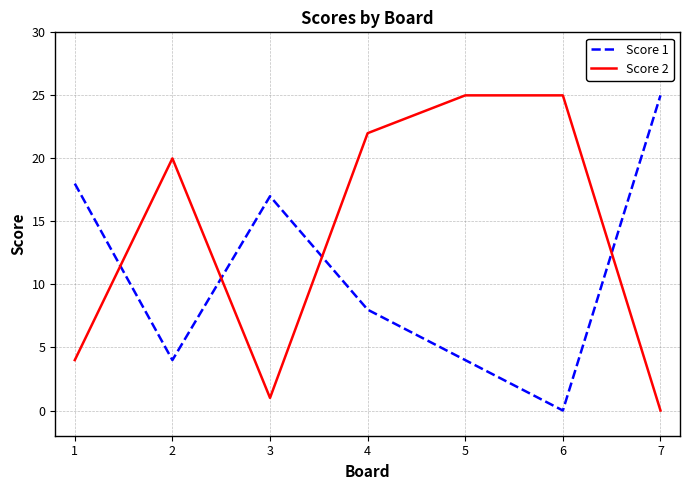

Is it true that Score 1 equals 34 at 7?

False